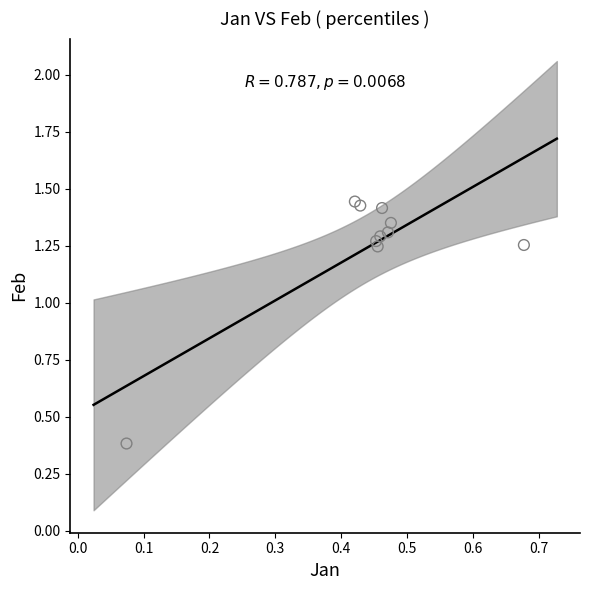

What Y value in the scatter plot is closest to 0?

0.4